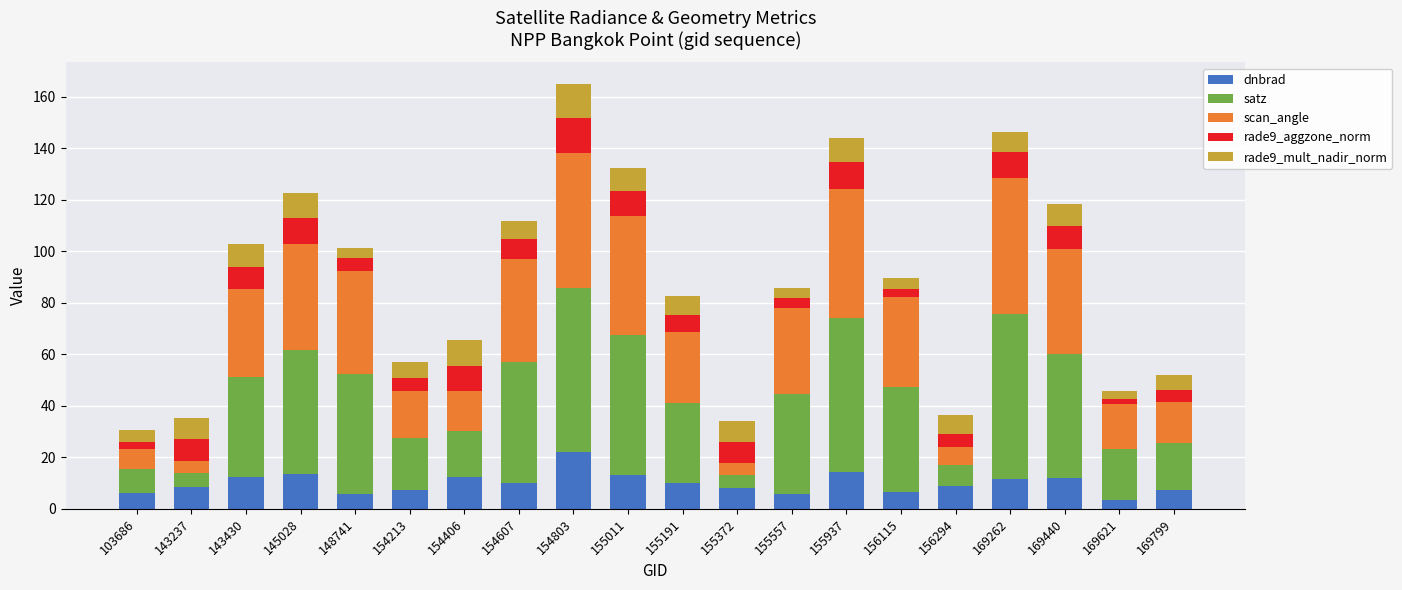

What is the minimum value for dnbrad?

3.5